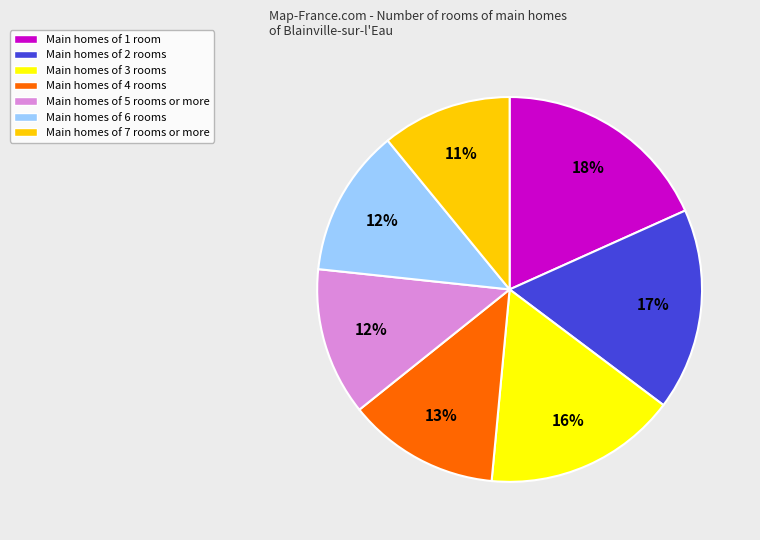

How many segments does this pie chart have?

7